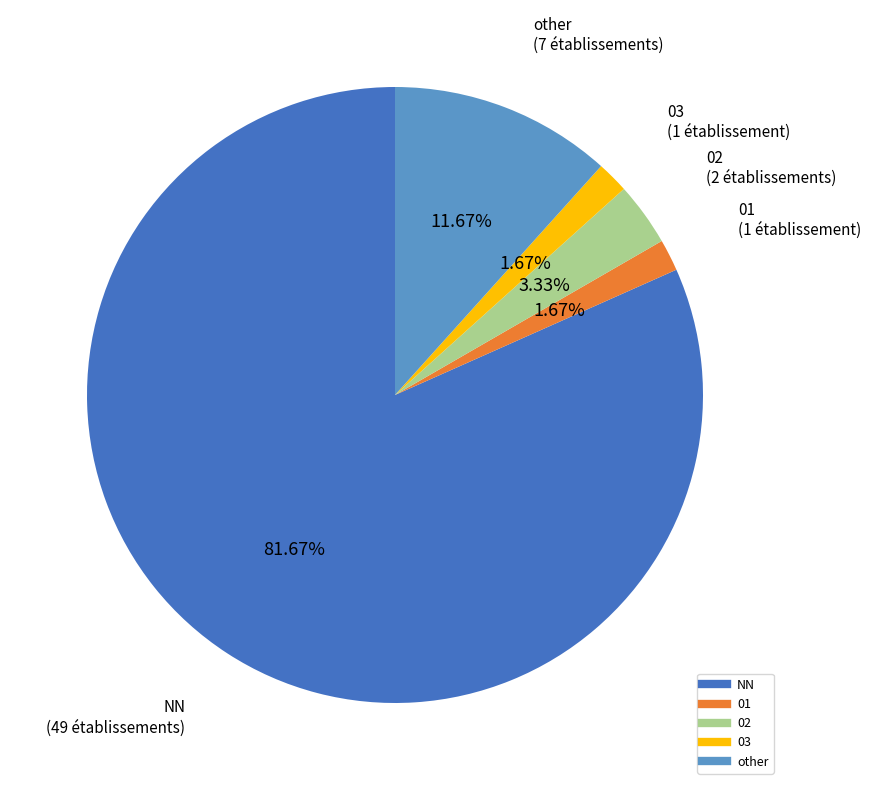

Between 02 and NN, which is larger?

NN